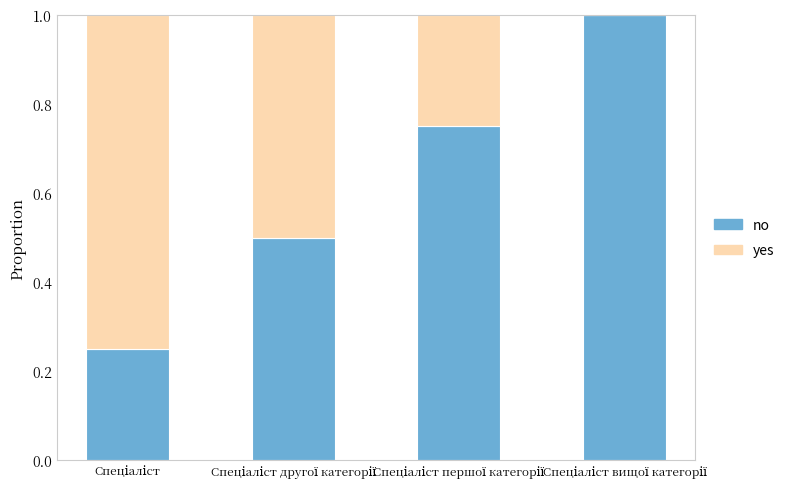

What is the sum of all no values?

2.5